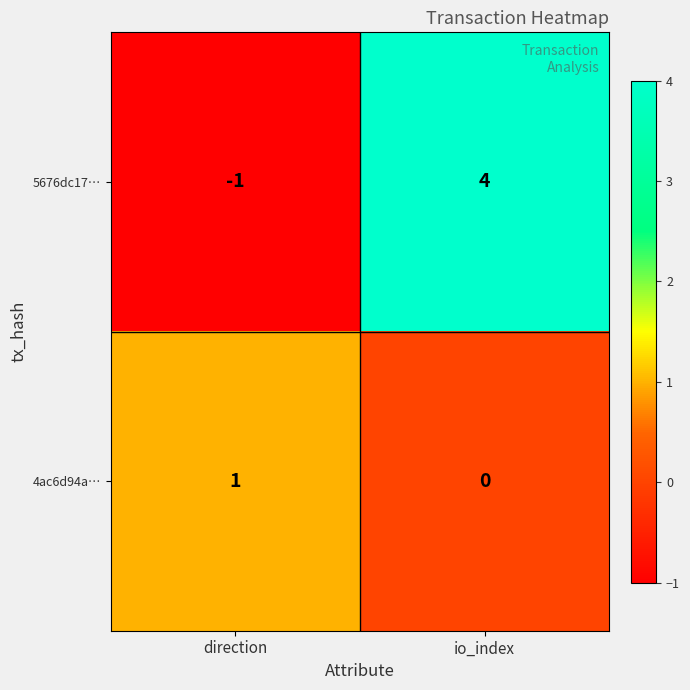

Which category has the highest value across all series?

io_index